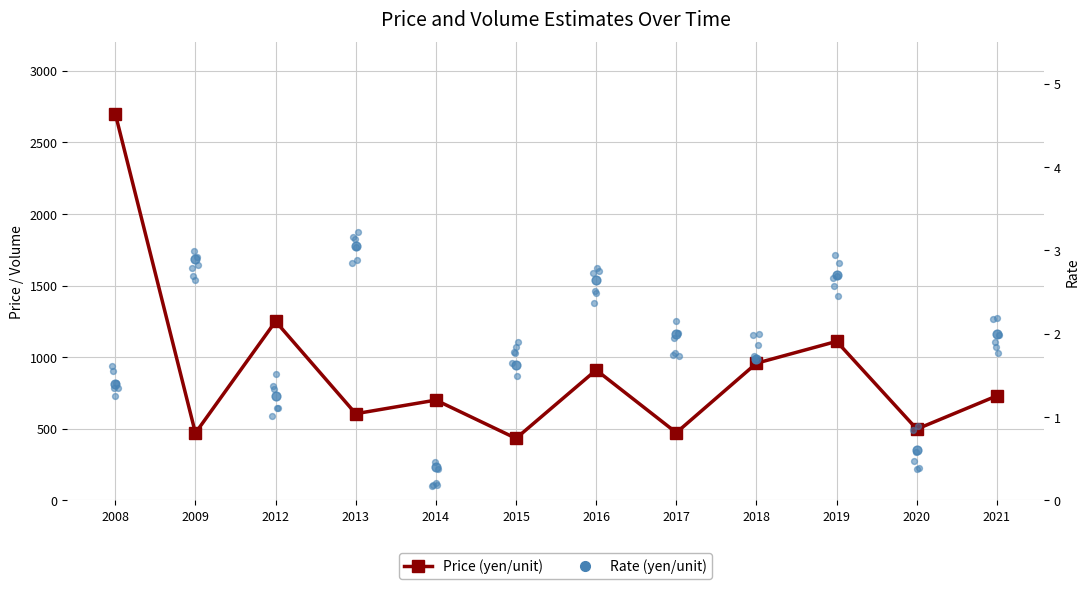

What are all the series names shown in the legend?

Price (yen/unit), Rate (yen/unit)